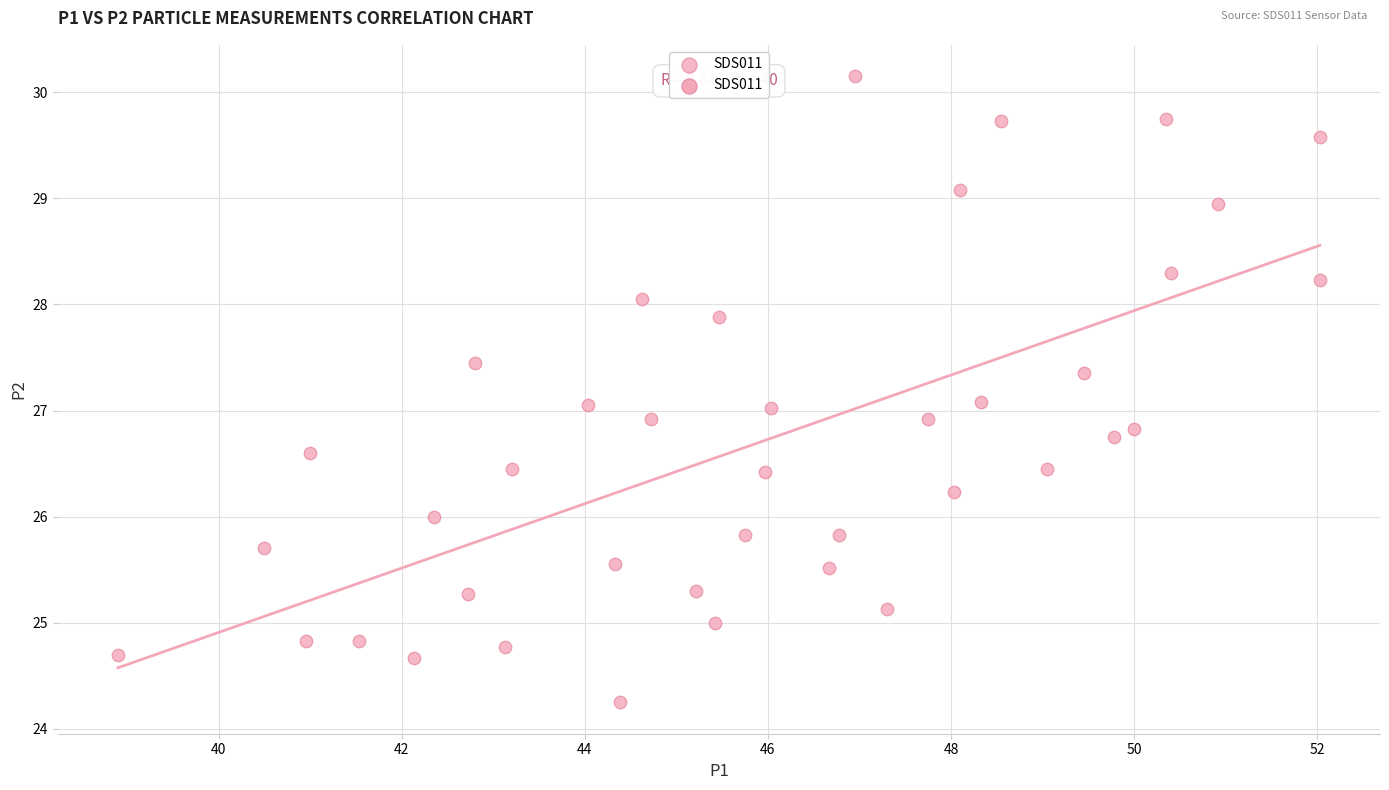

What is the range of Y values (max minus min)?

5.9